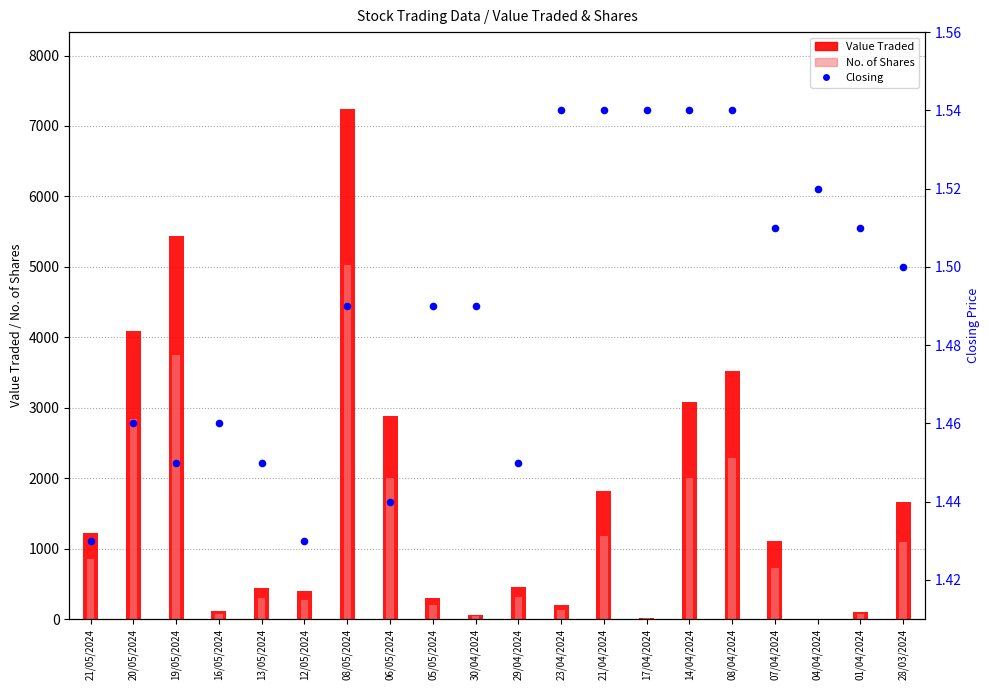

At how many categories does at least one series exceed 4633?

2